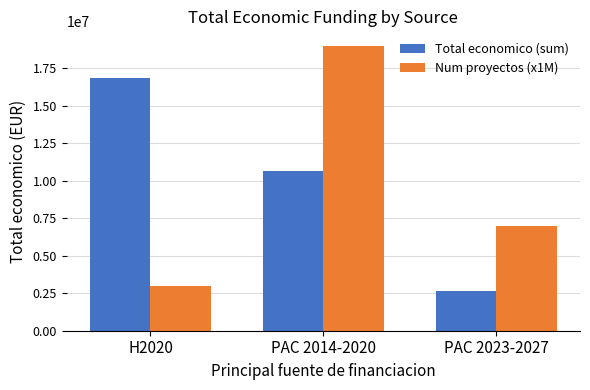

How many bars are there in total?

6